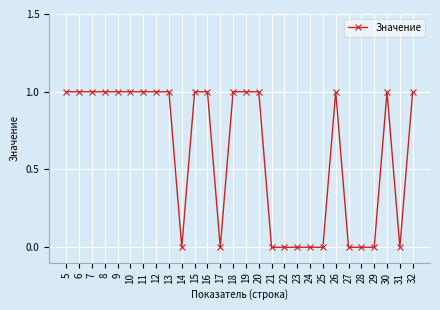

The chart shows a value of 1 at 10. True or false?

True